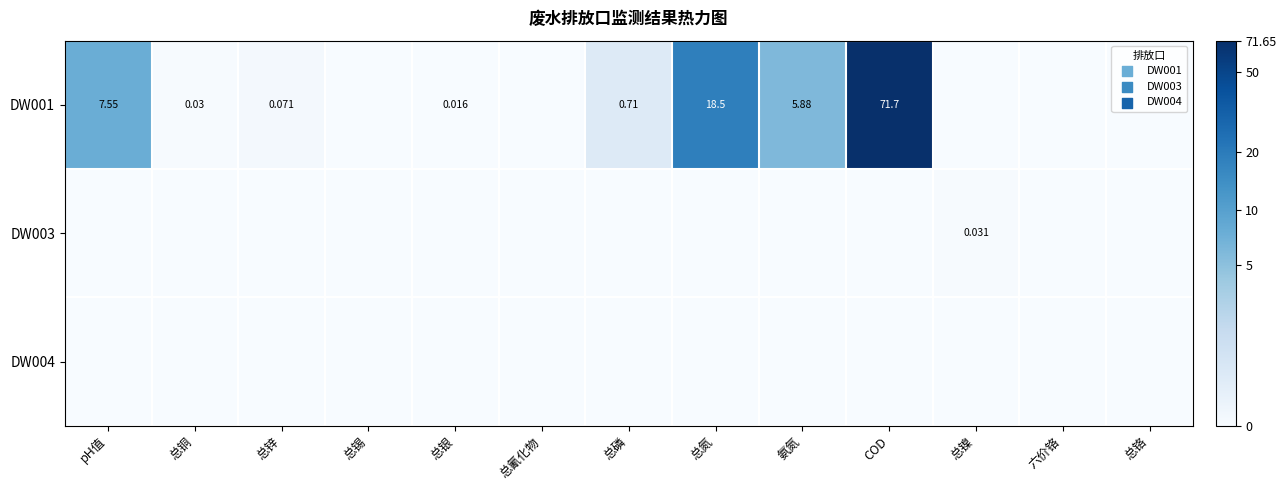

Between 总锡 and 总氮, which is larger?

总氮